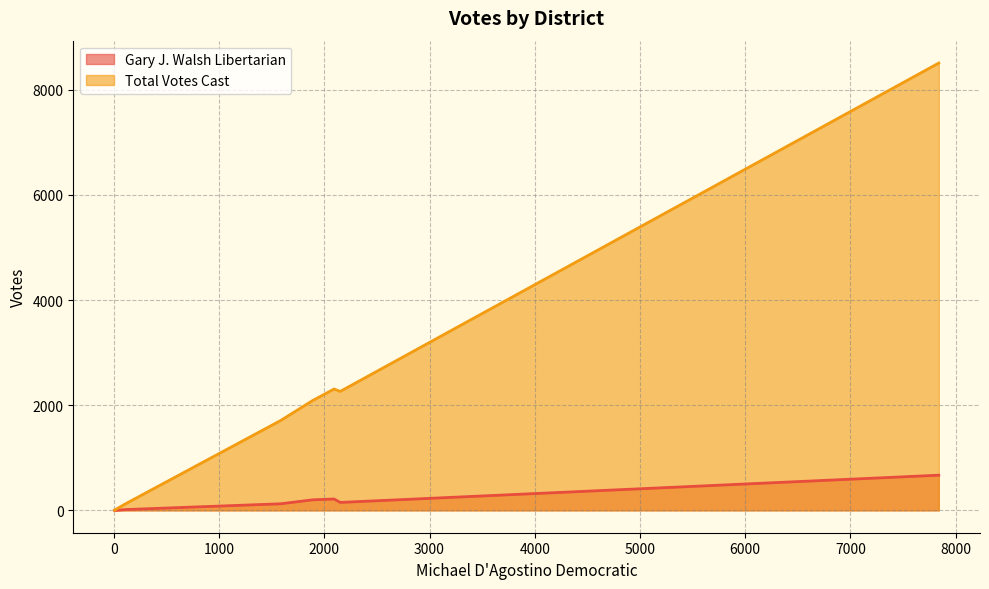

Rank the series by their average value, from highest to lowest.

Total Votes Cast, Gary J. Walsh Libertarian